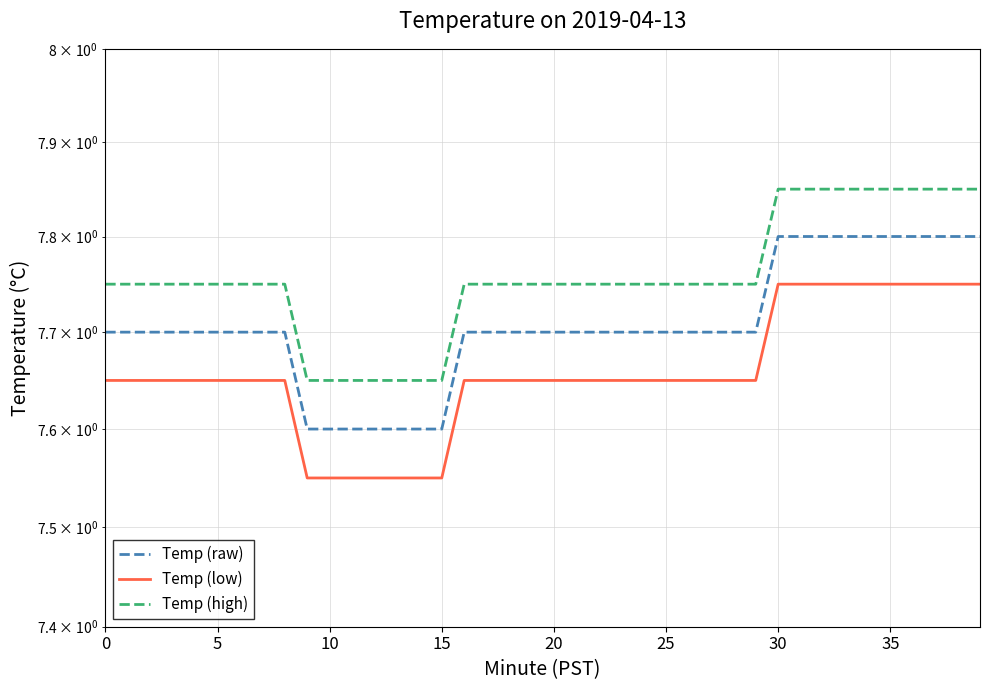

Is the value of Temp (high) at 40 greater than the value of Temp (raw) at 15?

Yes